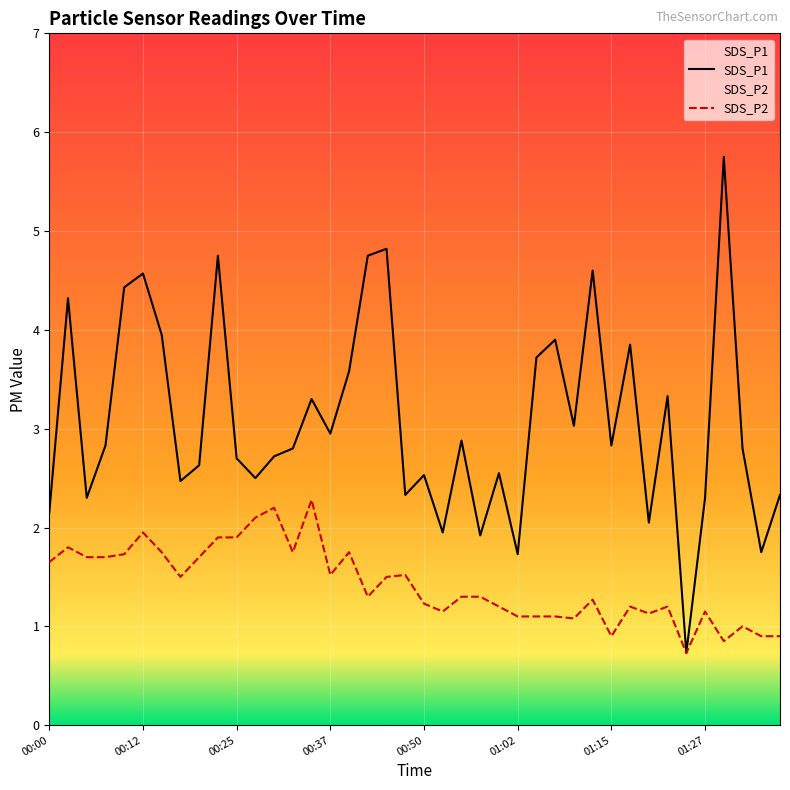

True or false: SDS_P2 and SDS_P1 cross at least once.

False